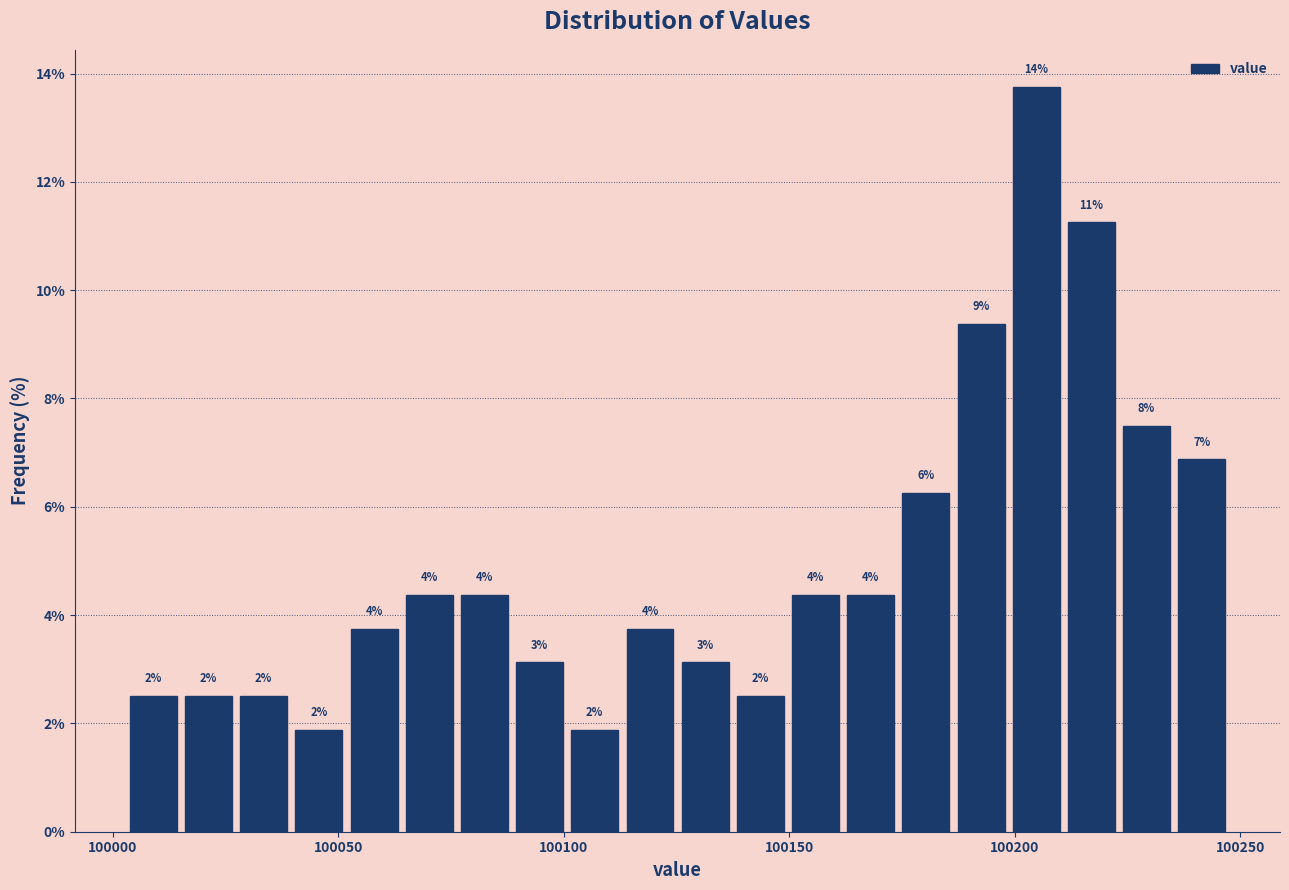

Around what value on the x-axis is the tallest bar? Give the approximate position of its centre, as read against the axis.

100205